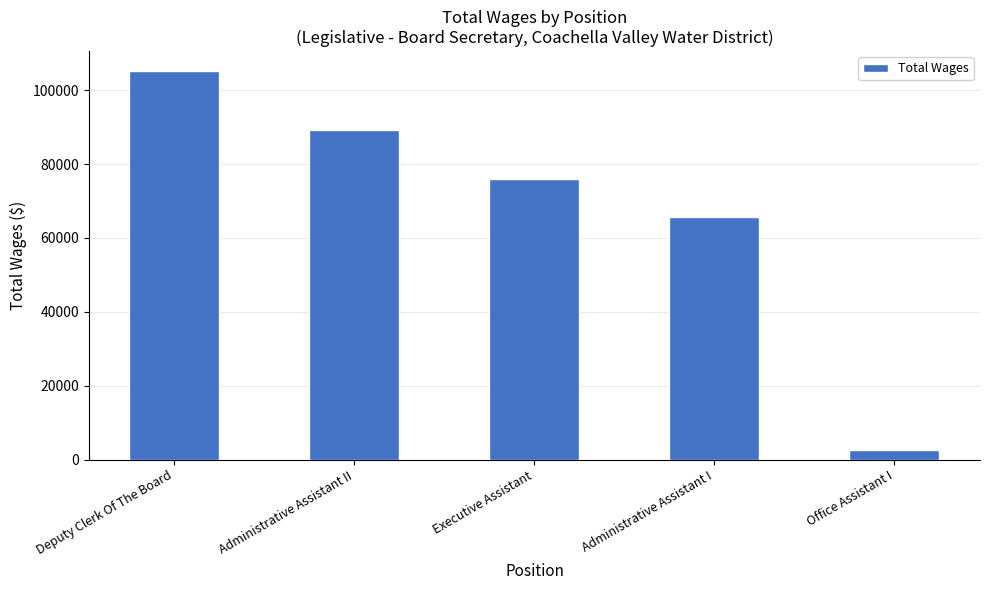

Rank the categories by value from highest to lowest.

Deputy Clerk Of The Board, Administrative Assistant II, Executive Assistant, Administrative Assistant I, Office Assistant I